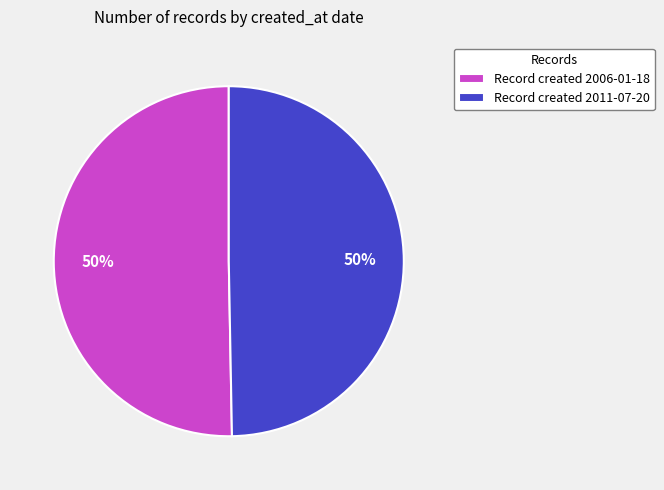

The Record created 2011-07-20 slice represents 36% of the pie. True or false?

False